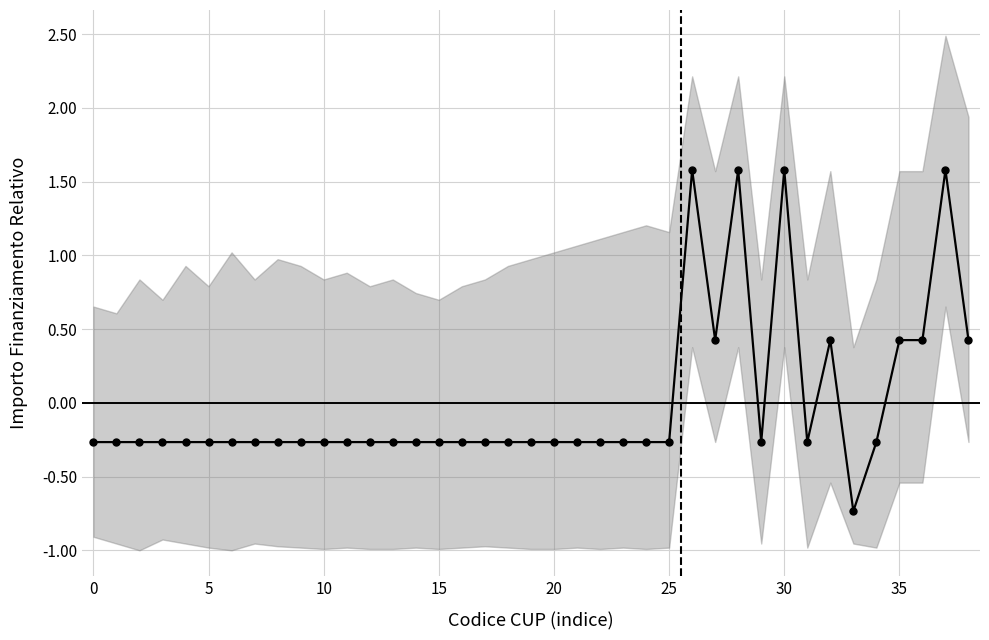

Does the chart have visible grid lines?

Yes